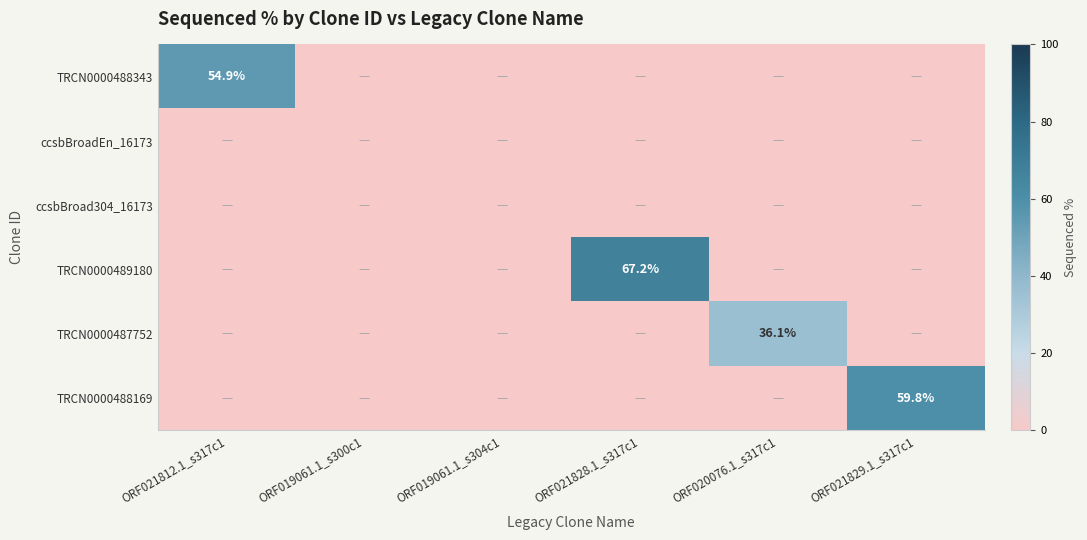

The value of TRCN0000488169 at ORF021829.1_s317c1 is 17.9. True or false?

False